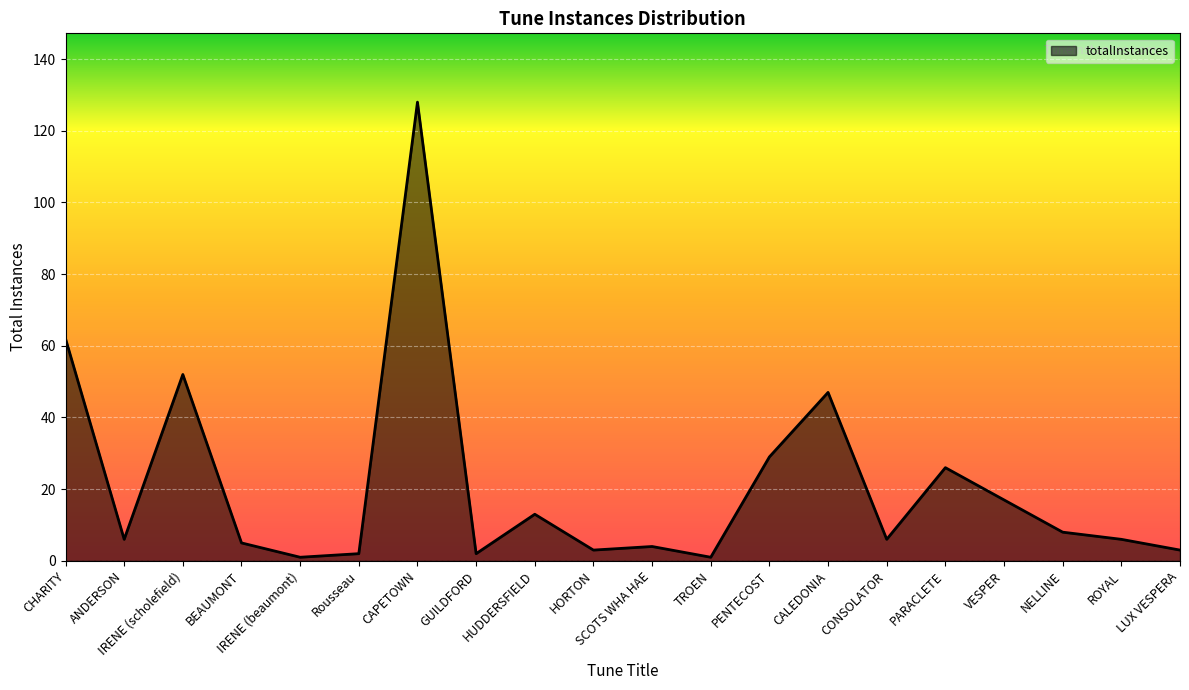

What is the greatest value displayed?

128